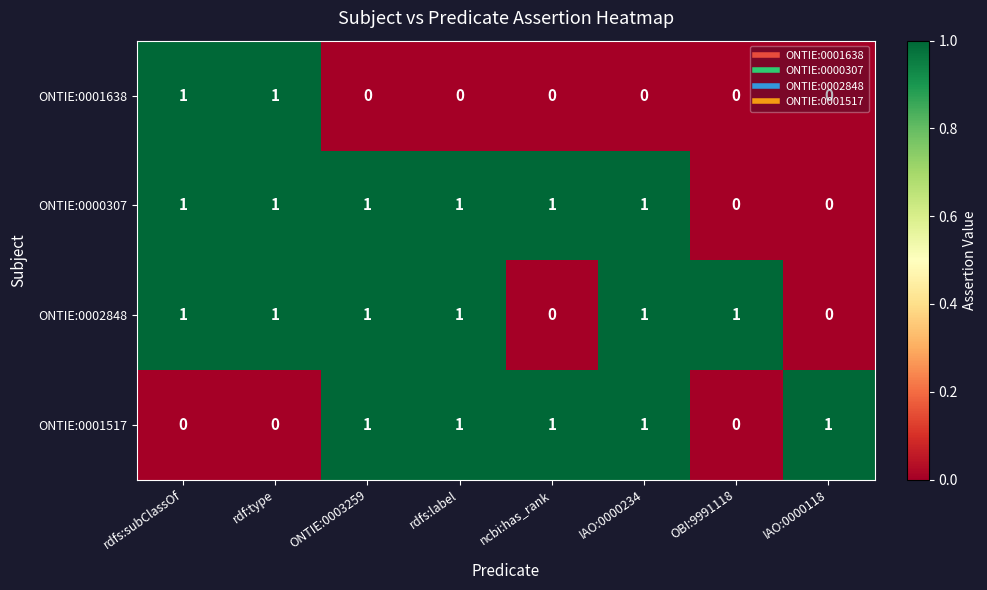

The value of ONTIE:0001517 at rdf:type is -1. True or false?

False